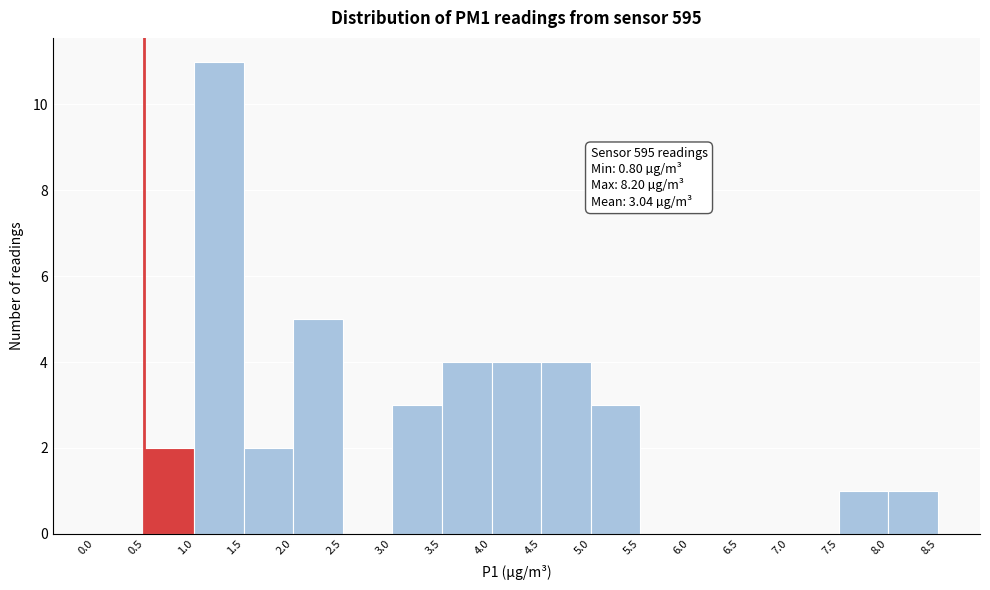

Which range on the x-axis has the tallest bar?

1.0 to 1.5